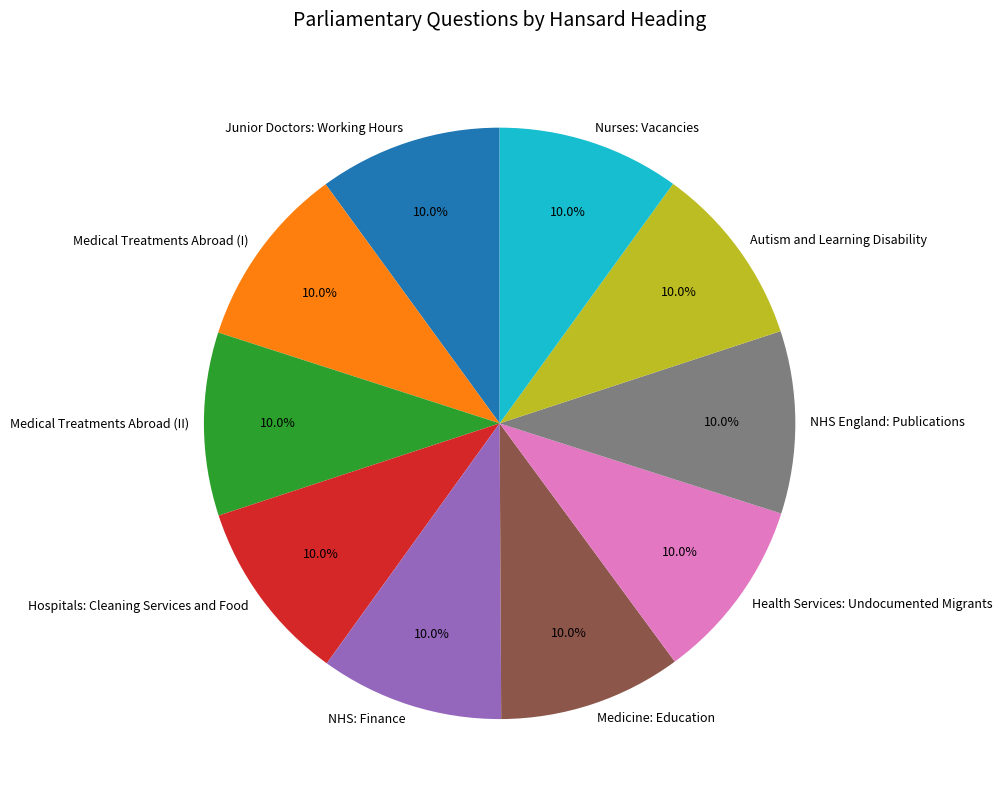

To the nearest percent, what portion does Medicine: Education represent?

10%